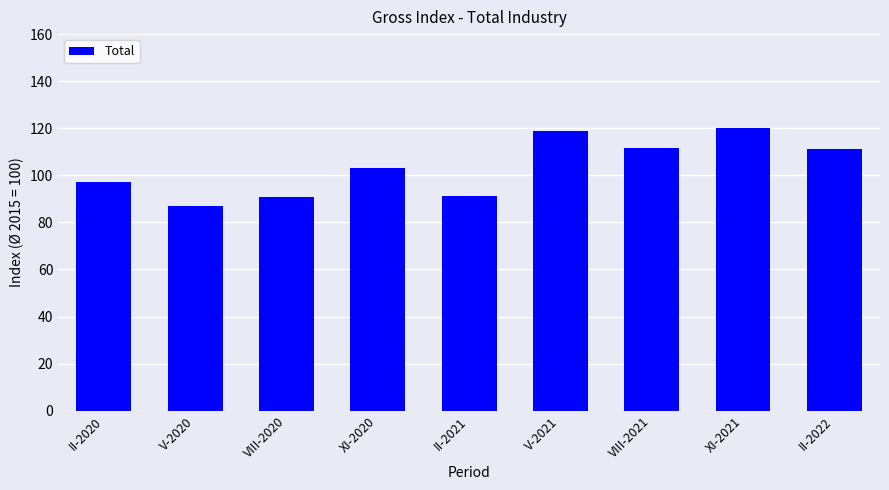

The value at XI-2021 is 120.2. True or false?

True